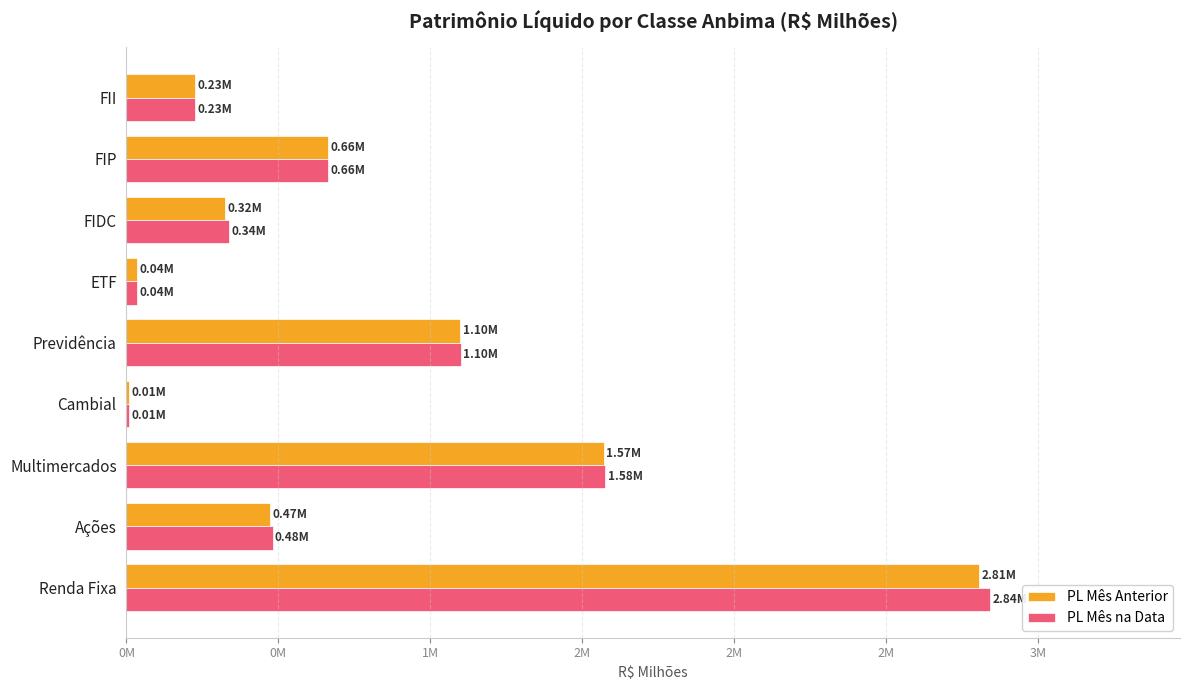

What are all the series names shown in the legend?

PL Mês Anterior, PL Mês na Data